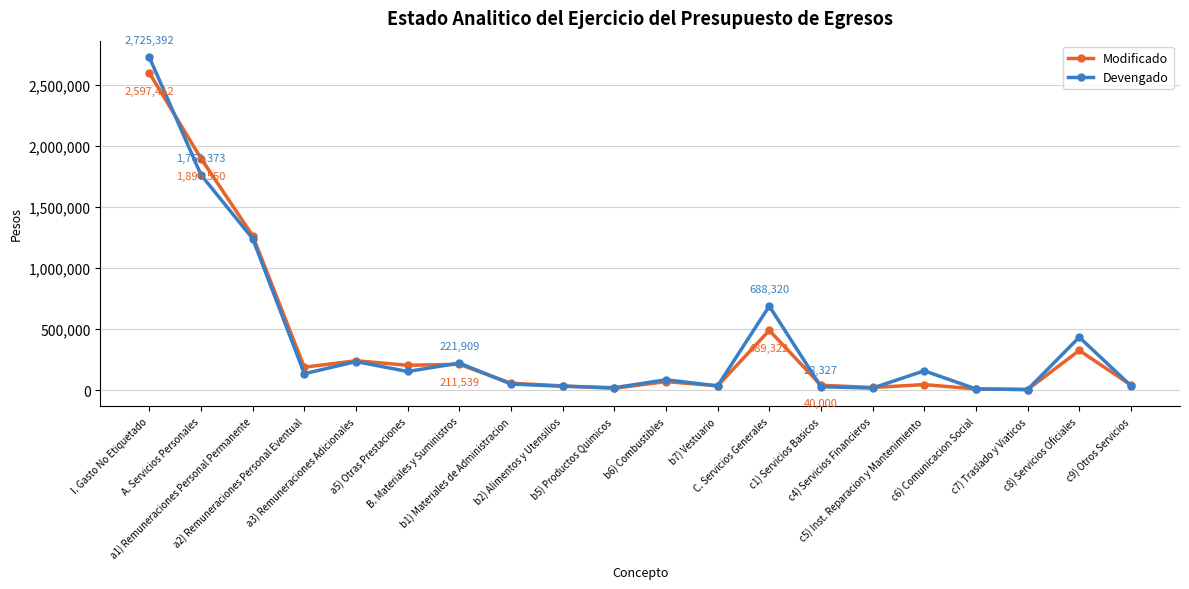

List the series in order of their peak value, lowest first.

Modificado, Devengado